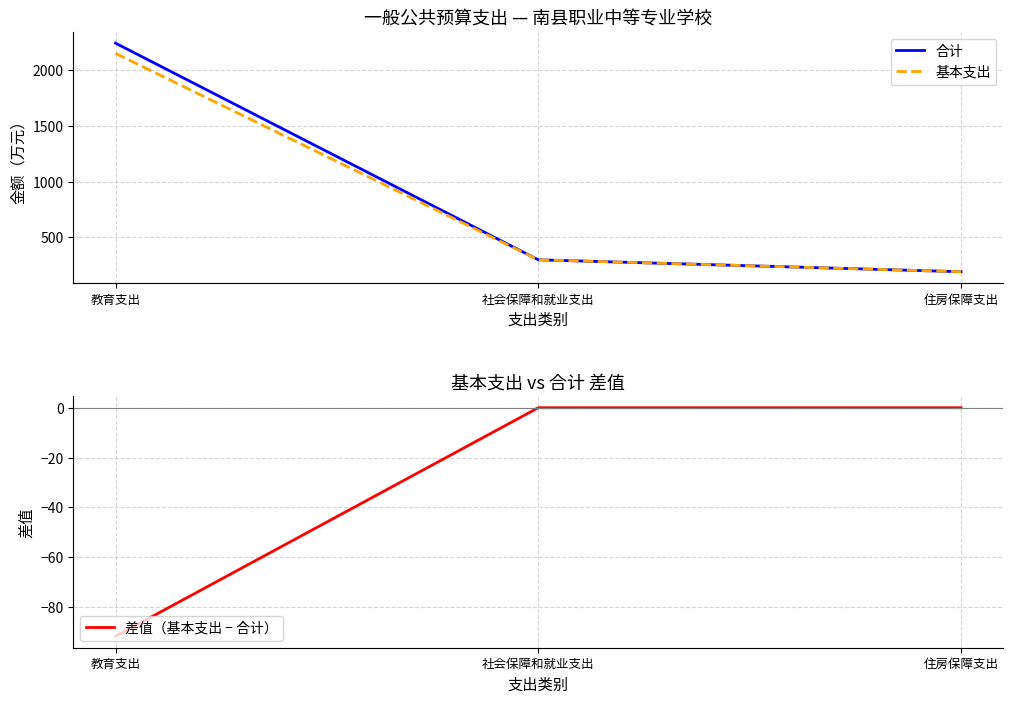

Reading left to right, transcribe all the data shown in this chart.

合计: 2240.7	298.5	191.7
基本支出: 2148.9	298.5	191.7
差值（基本支出 − 合计）: -91.8	0.0	0.0